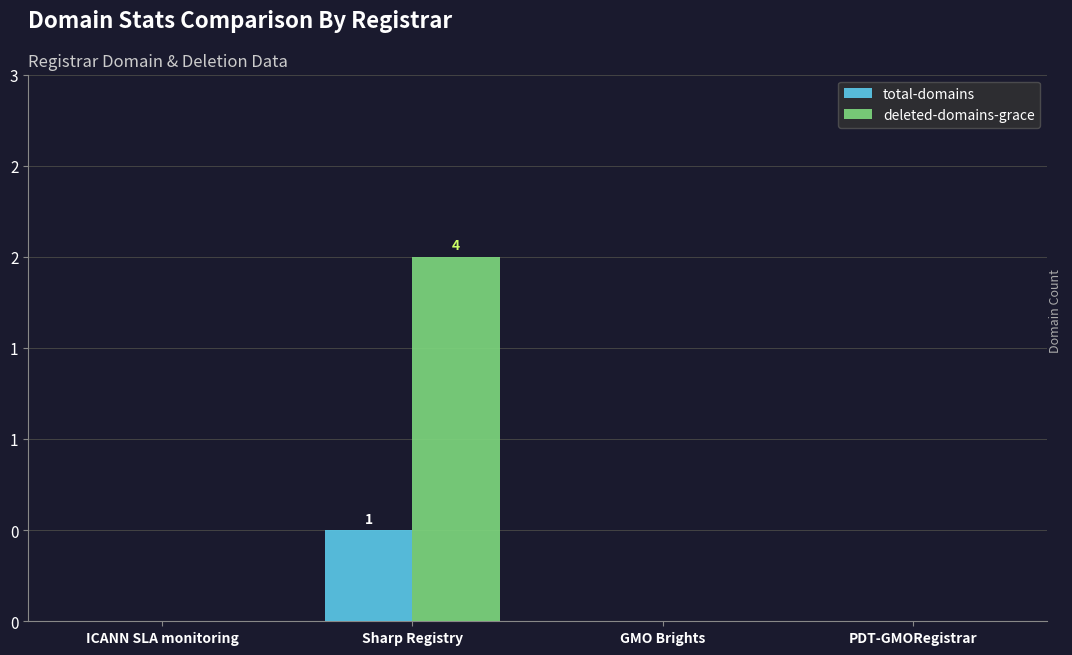

Where is deleted-domains-grace nearest to the value 2?

ICANN SLA monitoring